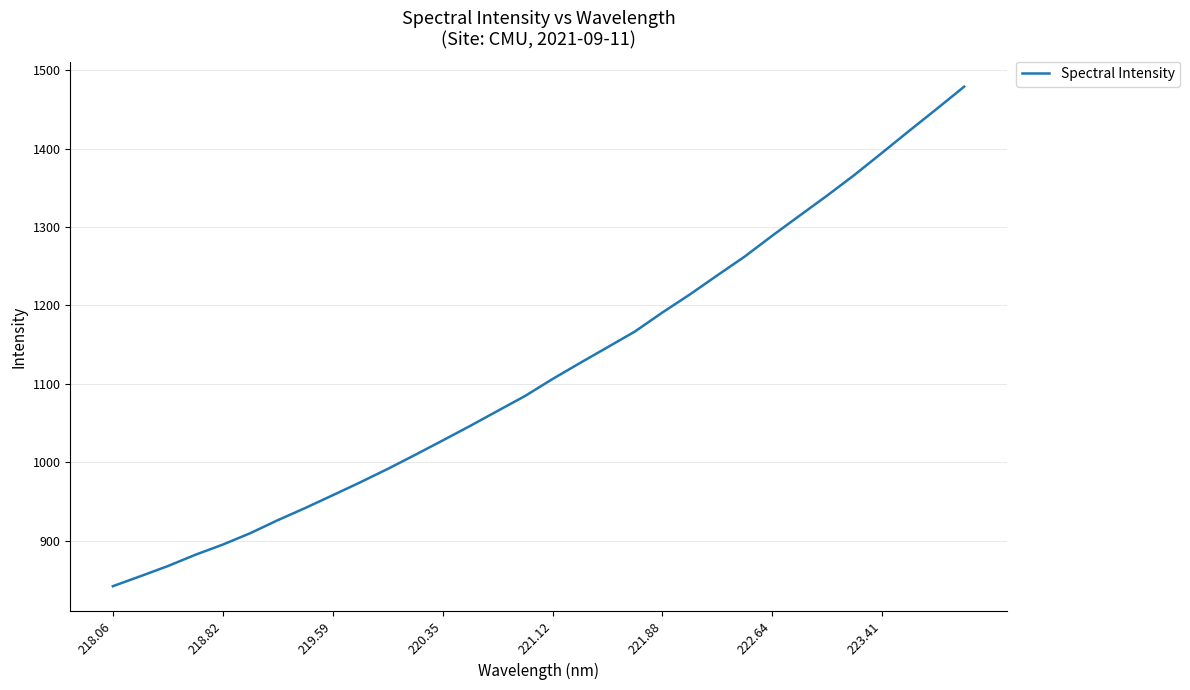

What is the maximum value shown in the chart?

1479.0